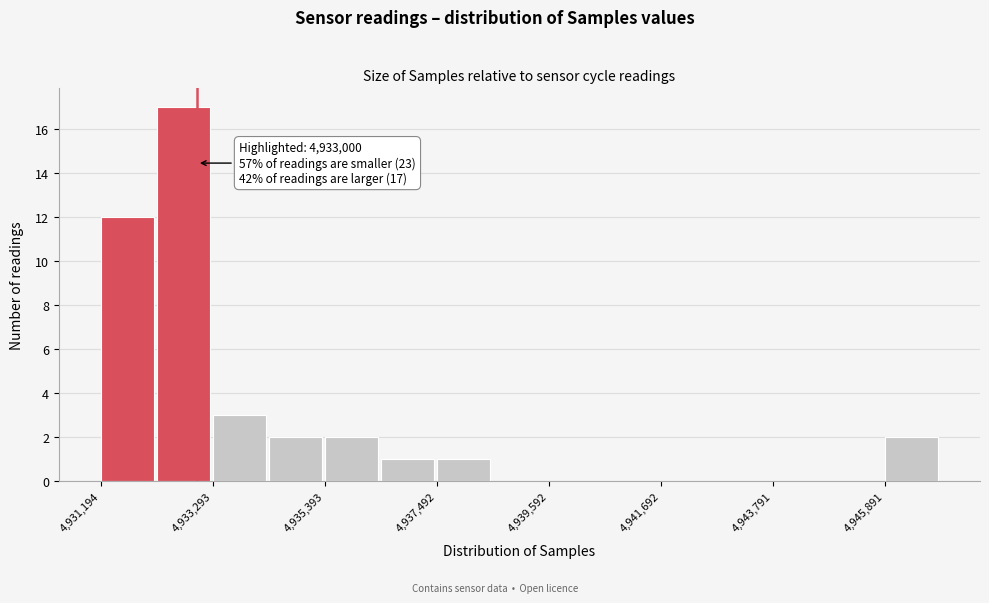

Read against the x-axis, roughly where is the centre of the tallest bar?

4932500